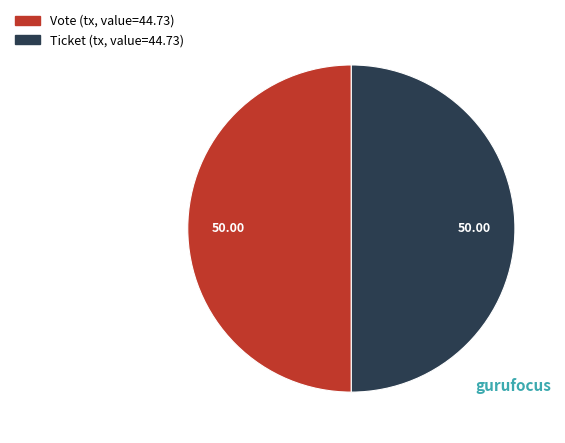

What is the ratio of the value at Ticket (tx, value=44.73) to the value at Vote (tx, value=44.73)?

1.0